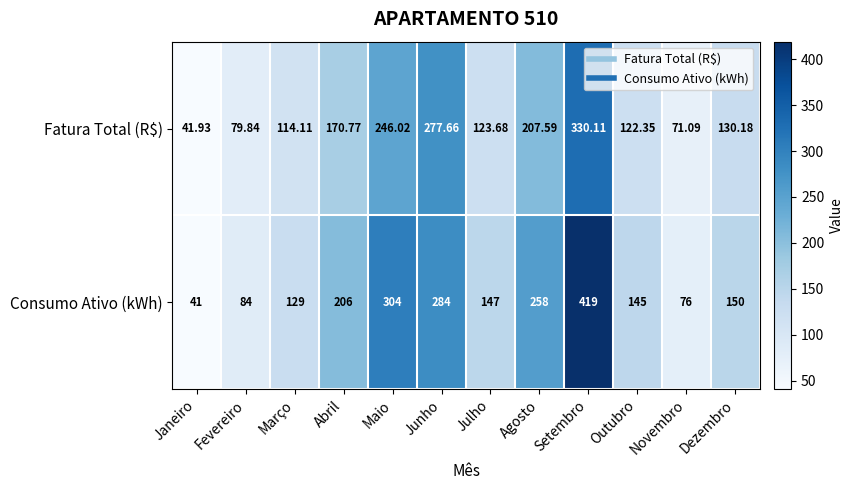

What is the minimum value shown in the chart?

41.0